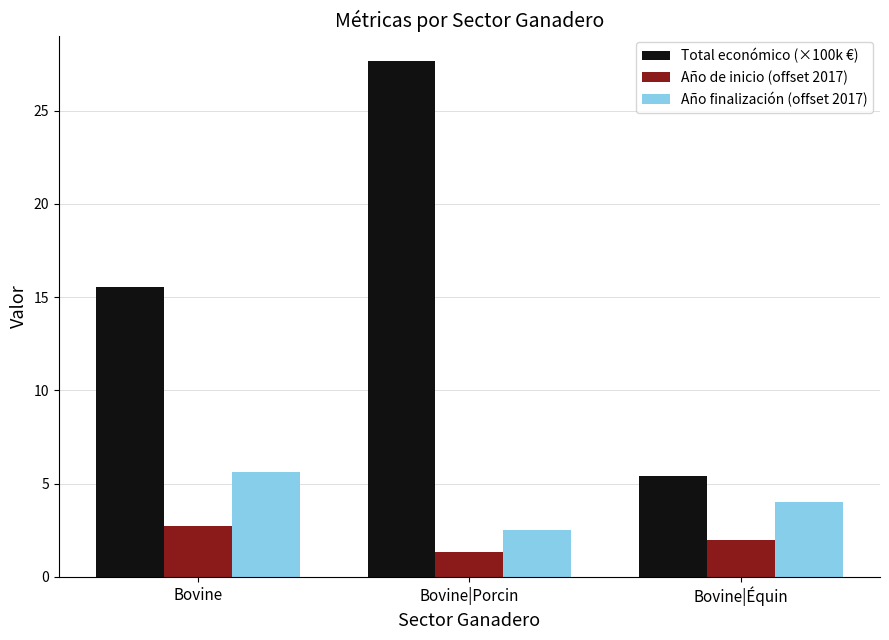

Reading left to right, extract all data points from this chart.

Total económico (×100k €): Bovine=15.5	Bovine|Porcin=27.7	Bovine|Équin=5.4
Año de inicio (offset 2017): Bovine=2.7	Bovine|Porcin=1.3	Bovine|Équin=2.0
Año finalización (offset 2017): Bovine=5.6	Bovine|Porcin=2.5	Bovine|Équin=4.0